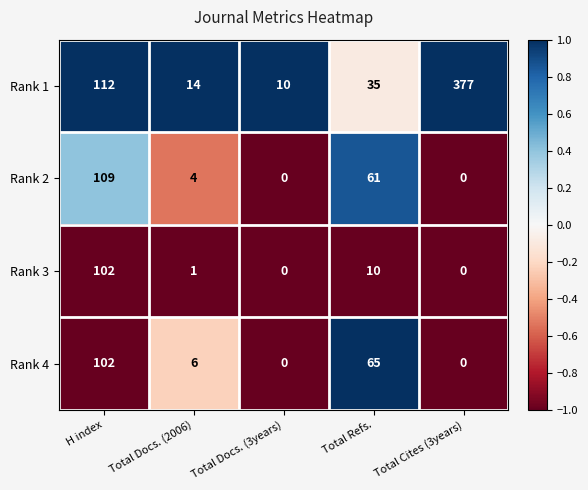

Where is Rank 1 nearest to the value 193?

H index